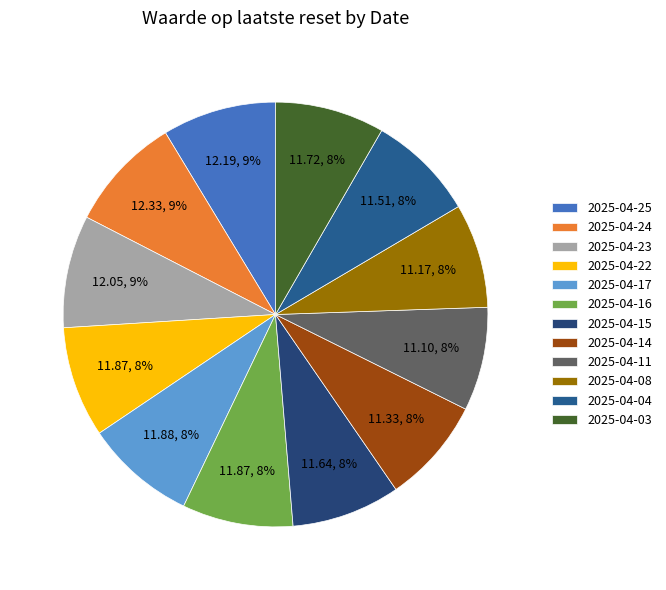

To the nearest percent, what is the average slice percentage?

8%